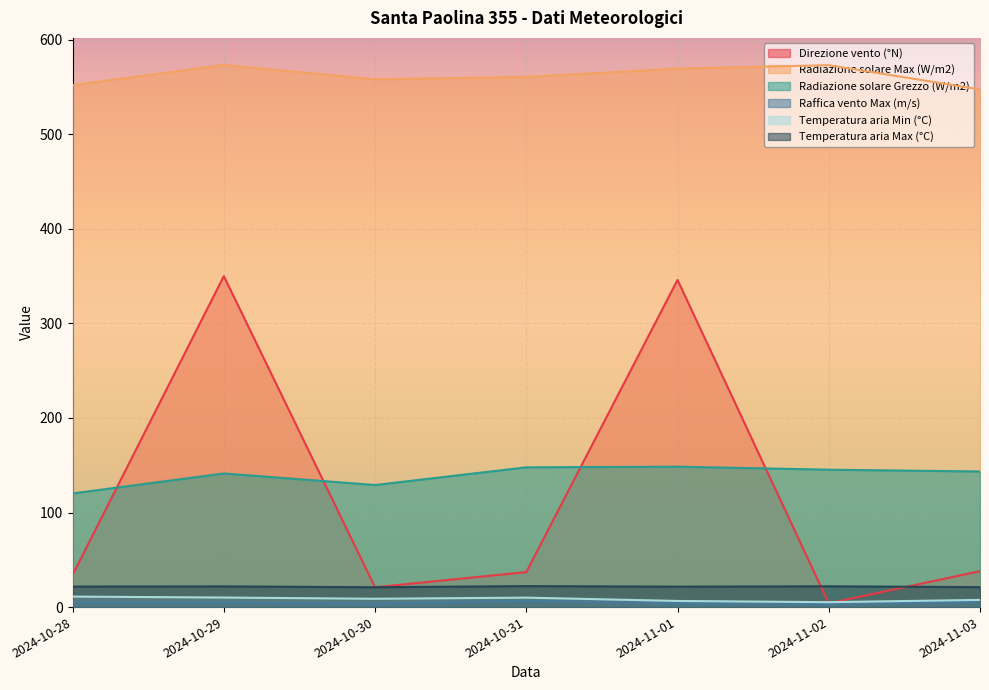

Between 2024-10-30 and 2024-11-01, which series saw the biggest shift?

Direzione vento (°N)